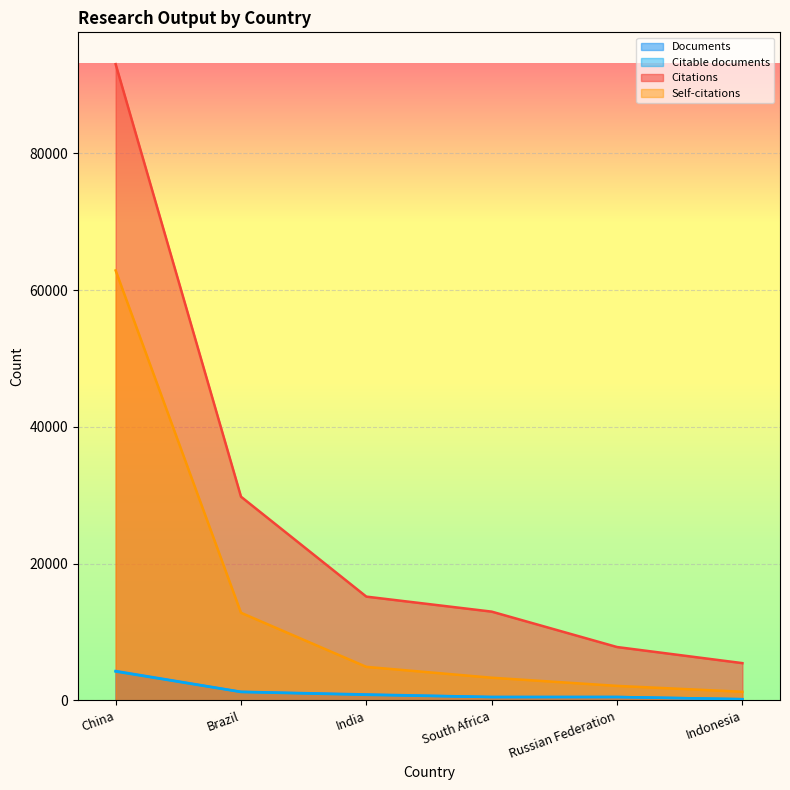

What is the minimum value for Documents?

168